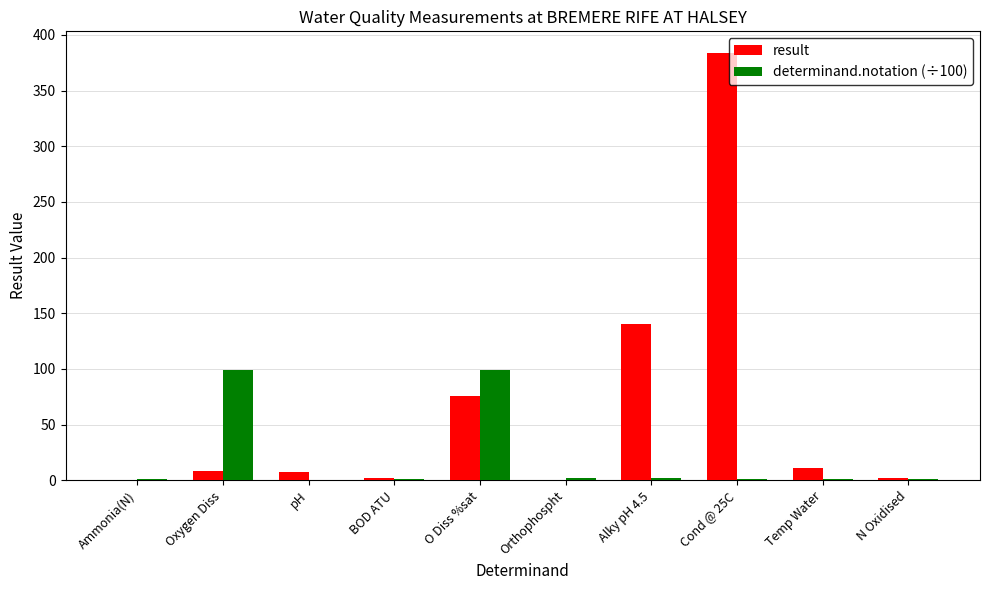

How many data points in determinand.notation (÷100) are above 1?

6